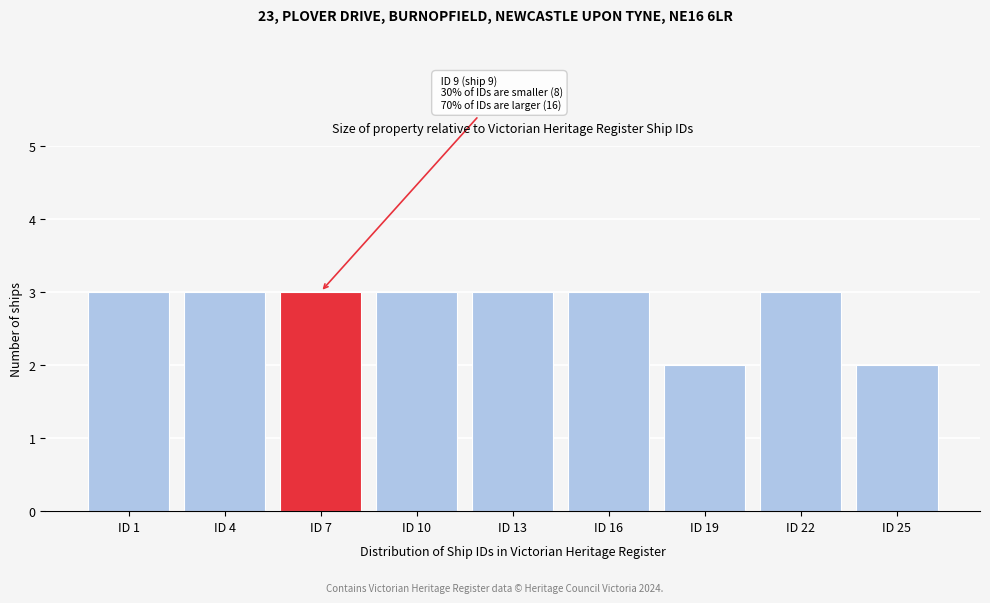

Reading left to right, list all the values displayed in this chart.

ID 1=3	ID 4=3	ID 7=3	ID 10=3	ID 13=3	ID 16=3	ID 19=2	ID 22=3	ID 25=2